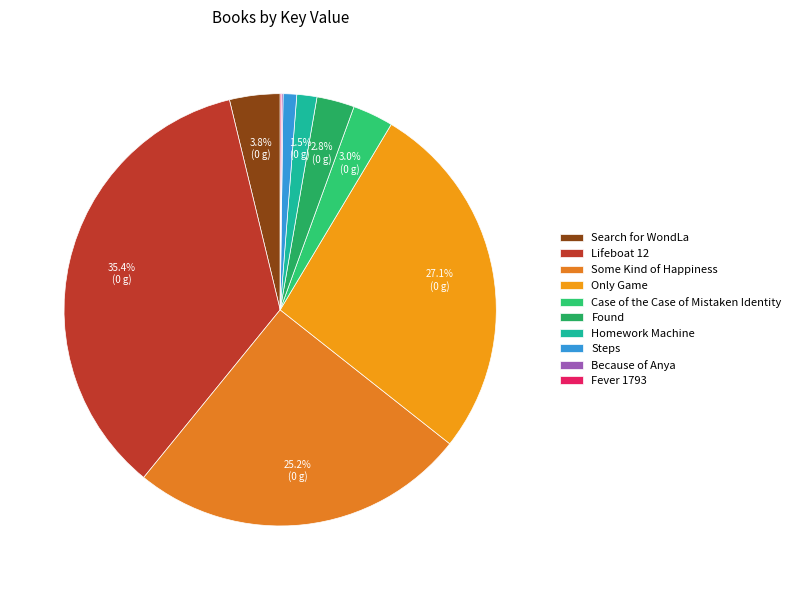

Rank the categories by value from lowest to highest.

Because of Anya, Fever 1793, Steps, Homework Machine, Found, Case of the Case of Mistaken Identity, Search for WondLa, Some Kind of Happiness, Only Game, Lifeboat 12